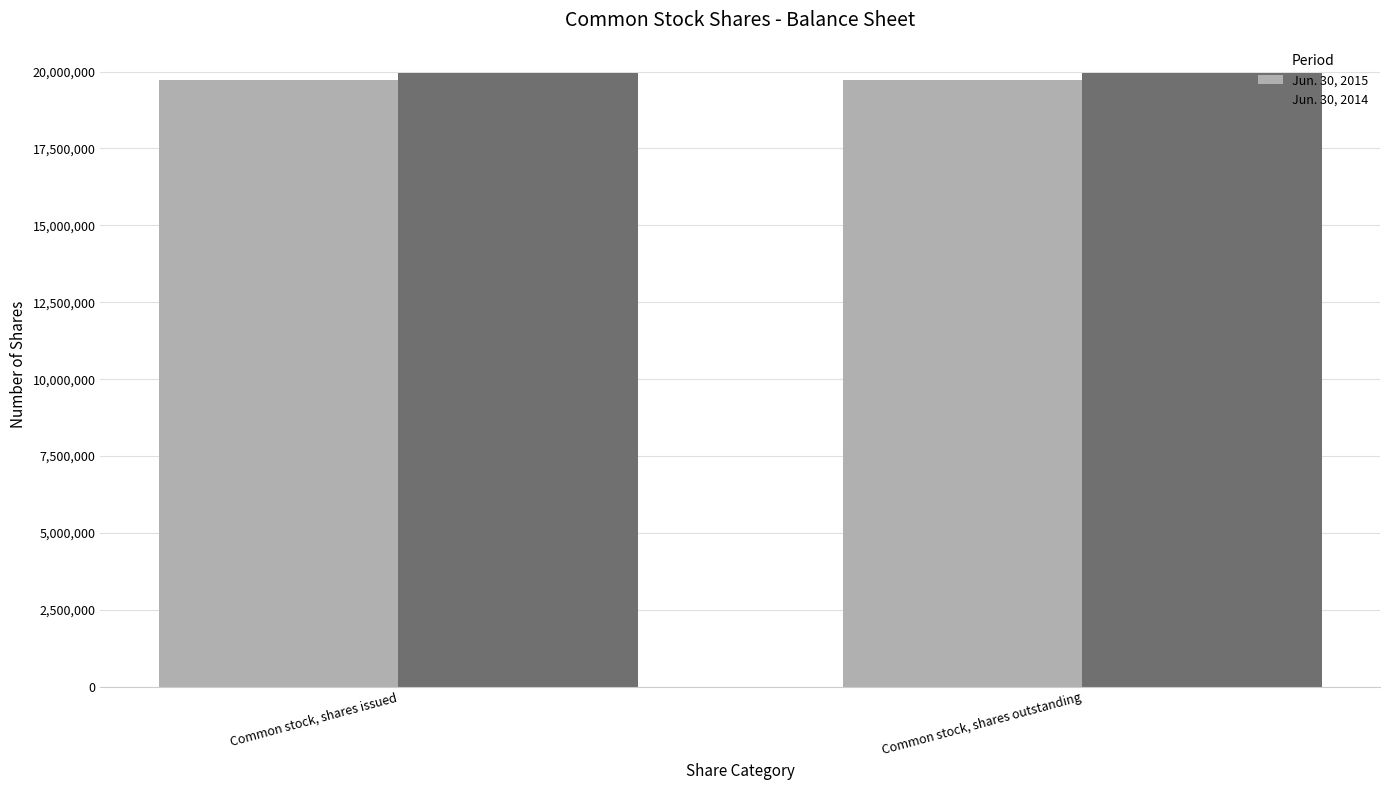

What is the highest value of the Jun. 30, 2014 series?

19942923